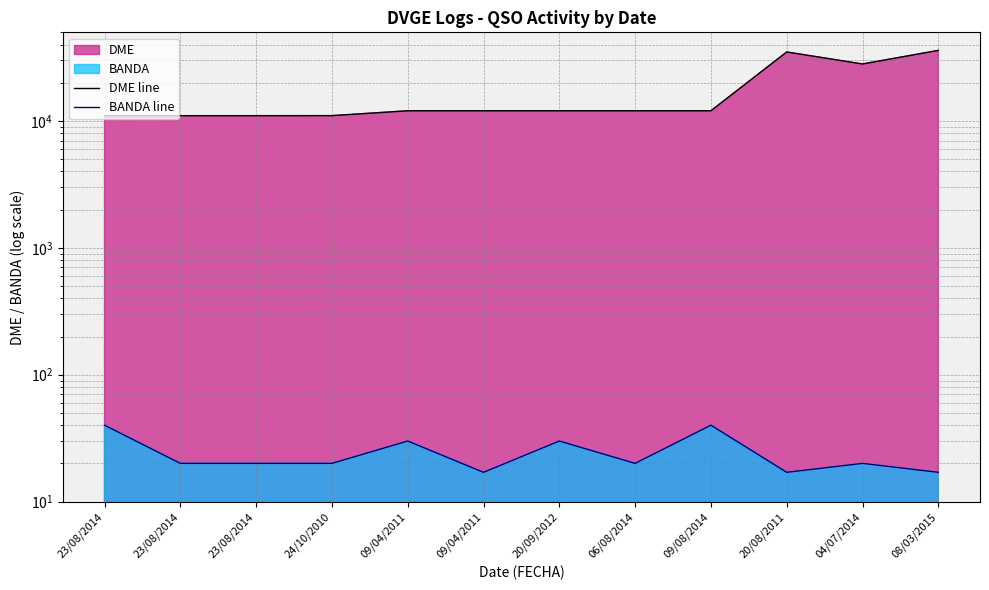

What is the average value of the BANDA line series?

24